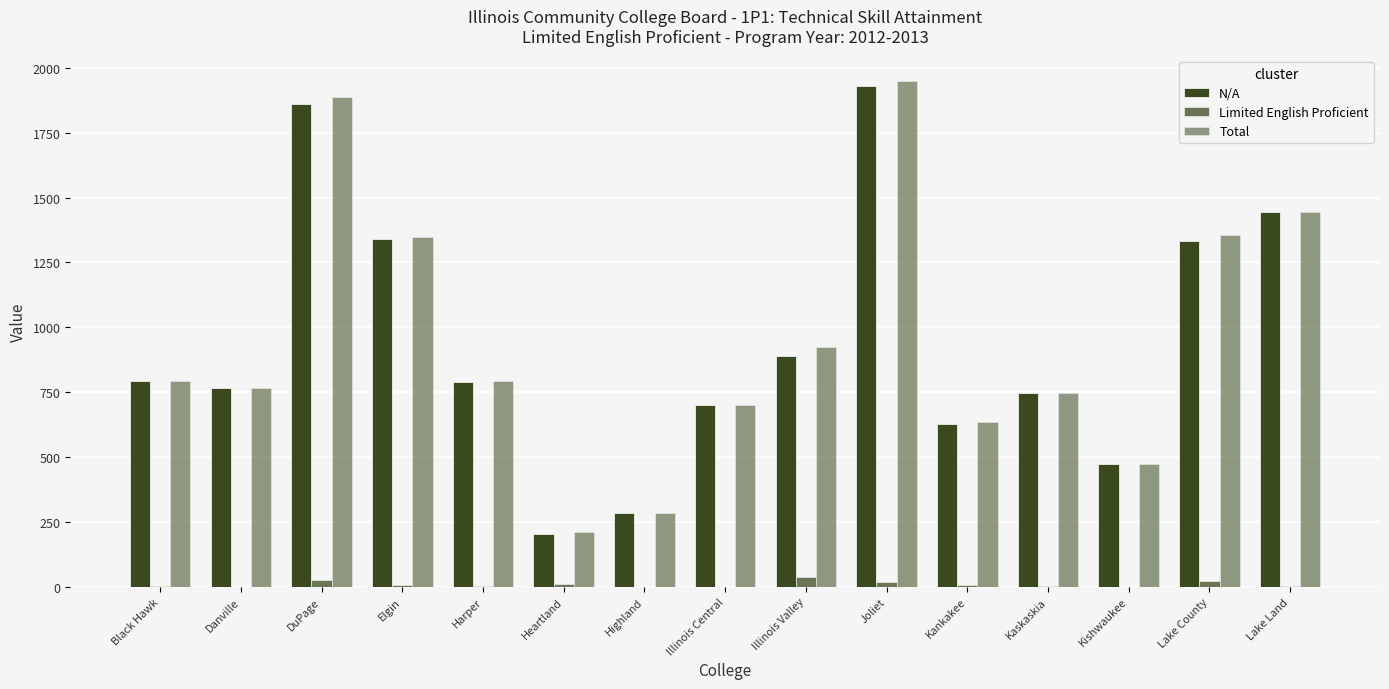

Does the chart contain stacked bars?

No